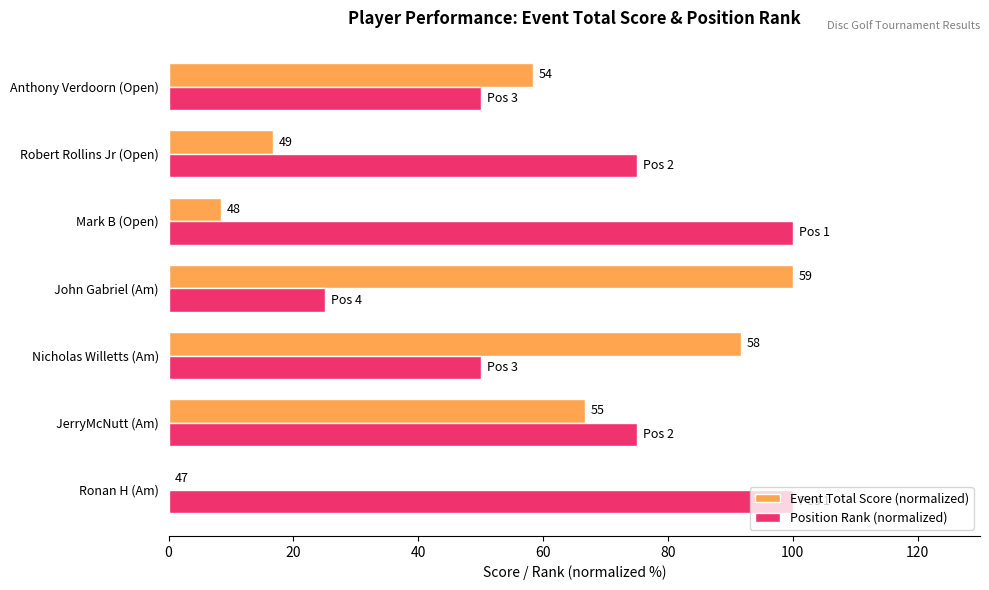

Which series has the largest range (max minus min)?

Event Total Score (normalized)